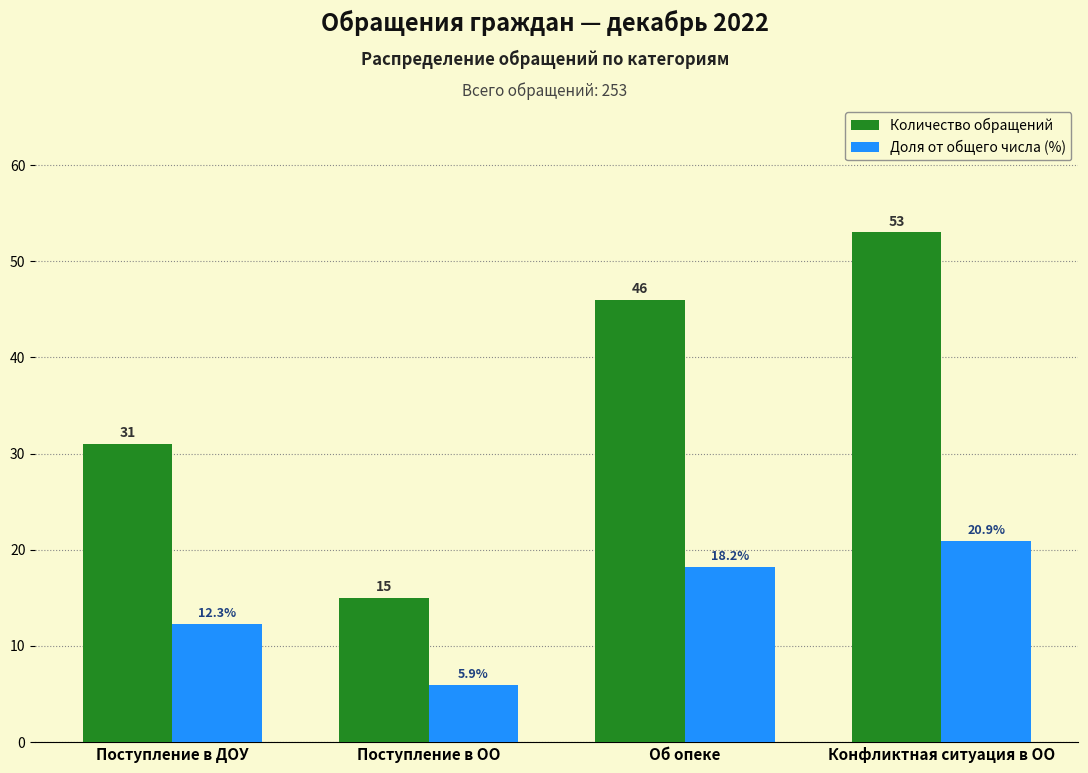

Reading right to left, extract all data points from this chart.

Количество обращений: 53.0	46.0	15.0	31.0
Доля от общего числа (%): 20.9	18.2	5.9	12.3